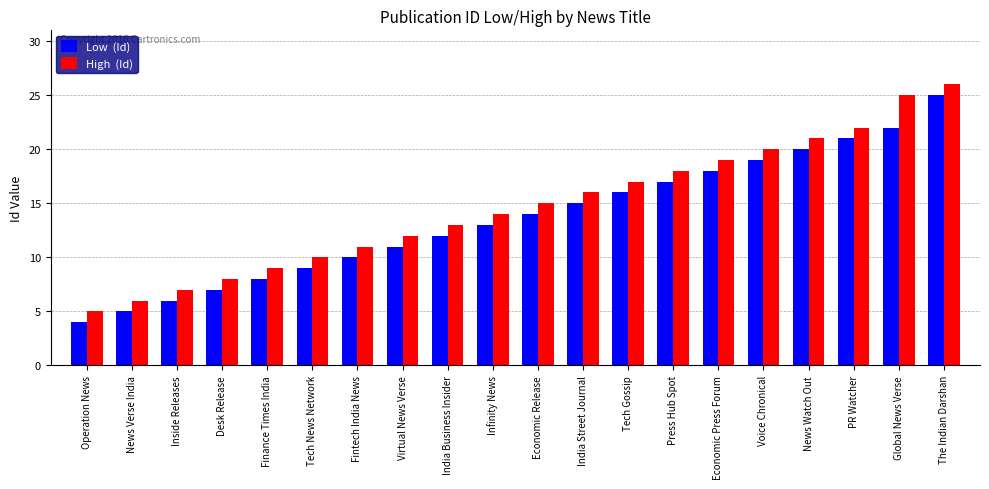

Which category has the highest value across all series?

The Indian Darshan